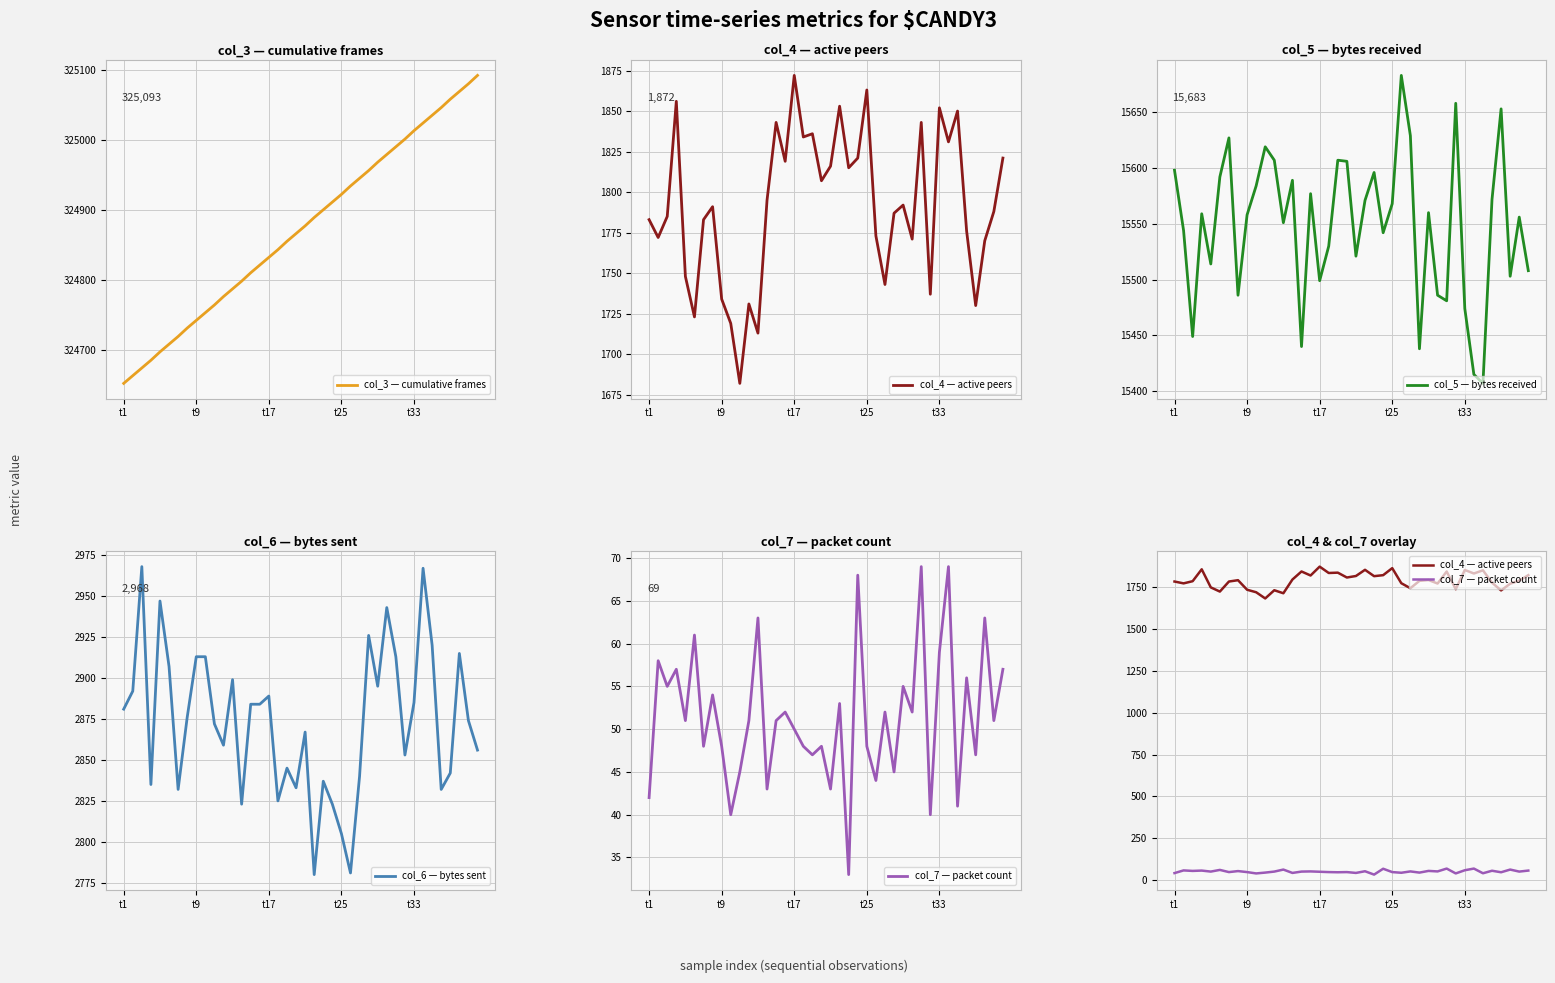

How many data points in col_4 — active peers are less than 1791?

20